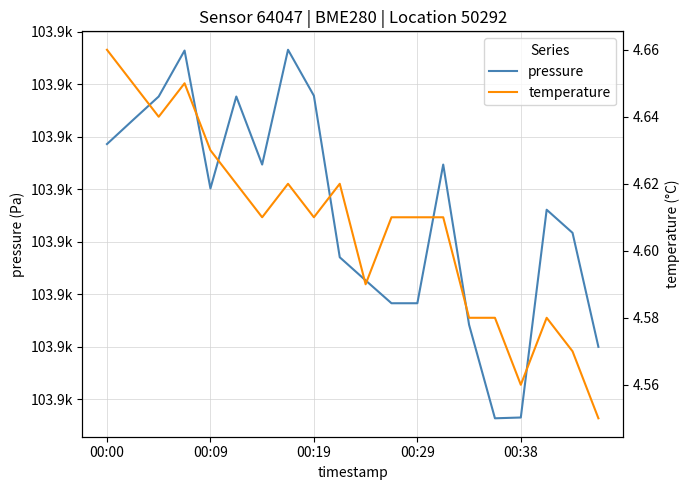

List the series in order of their overall mean, highest first.

pressure, temperature